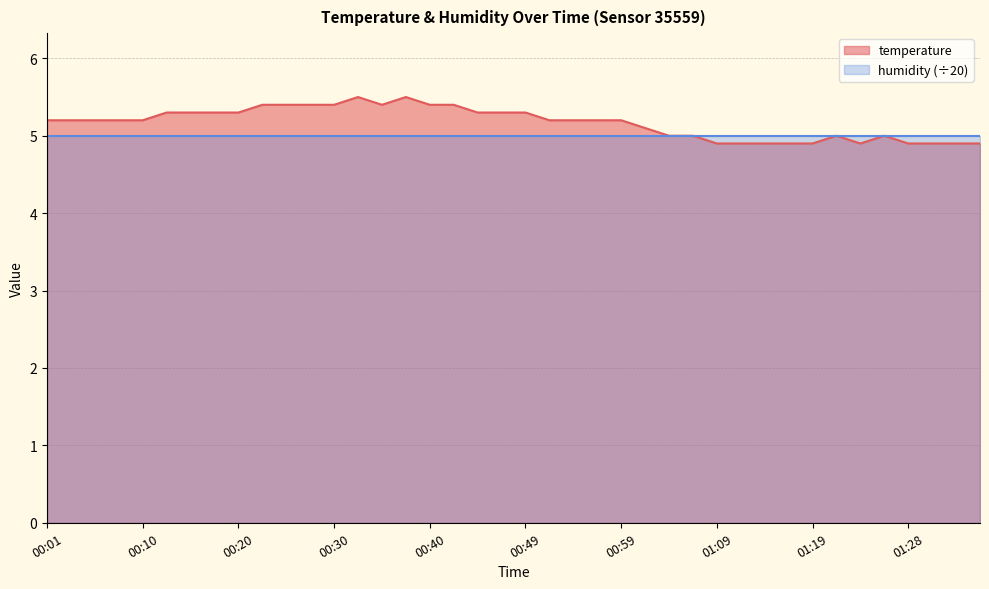

The chart shows a value of 5.4 at 00:30. True or false?

True